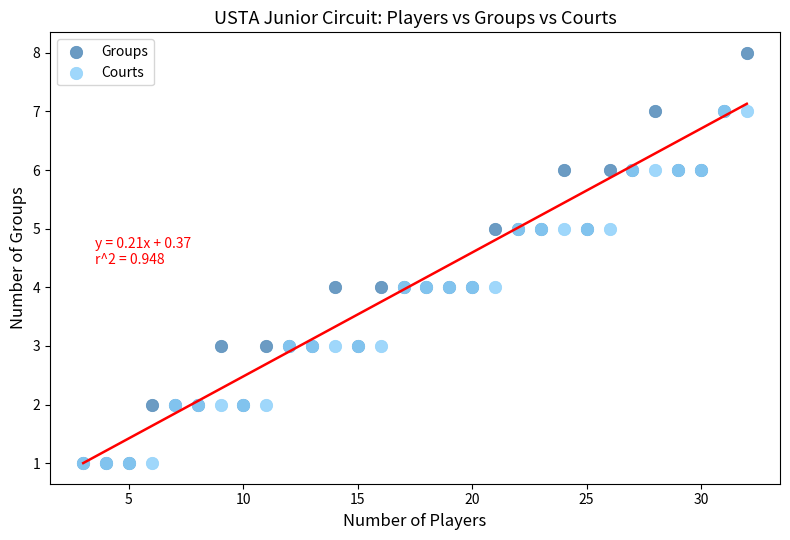

Which series has the widest spread of Y values?

Groups